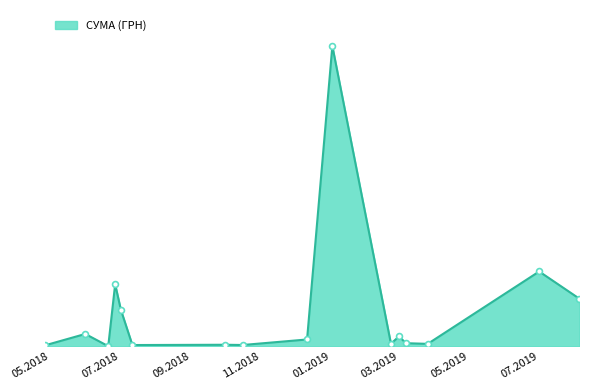

Is this an area chart (filled region under the line)?

Yes